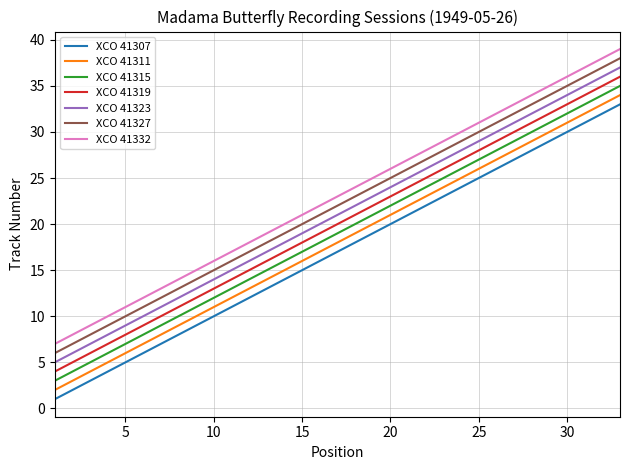

True or false: XCO 41327 and XCO 41307 intersect in this chart.

False